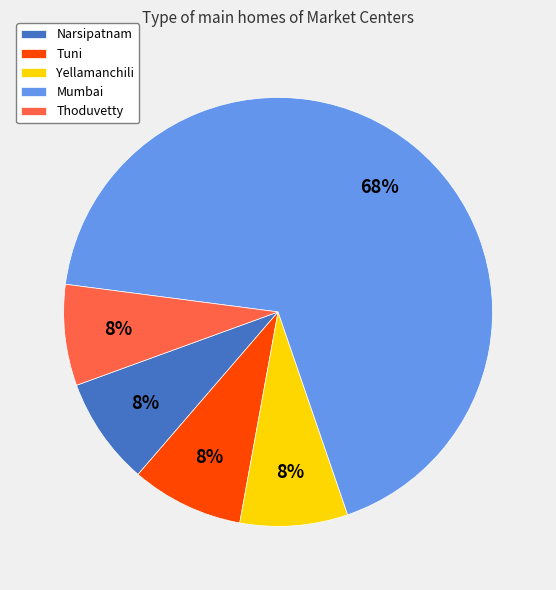

Which slice is the largest?

Mumbai